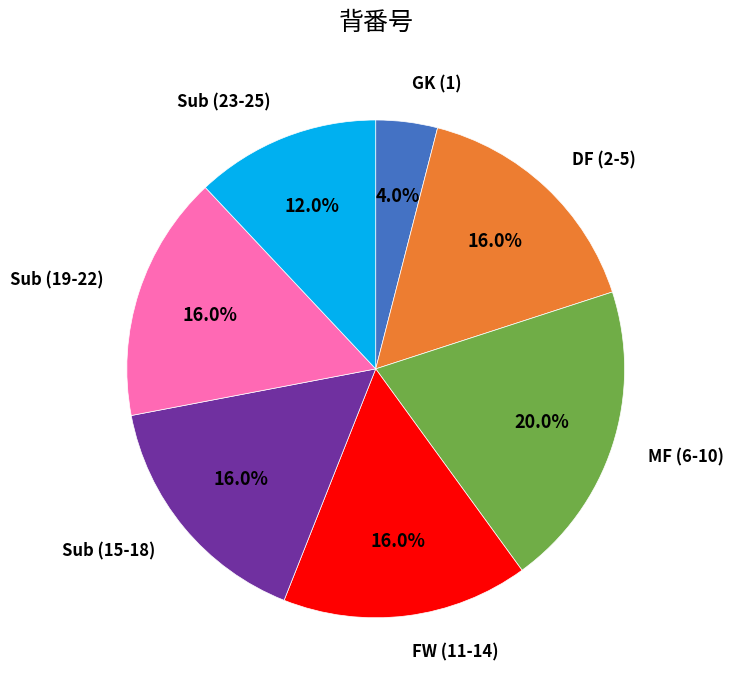

To the nearest percent, what is the average slice percentage?

14%